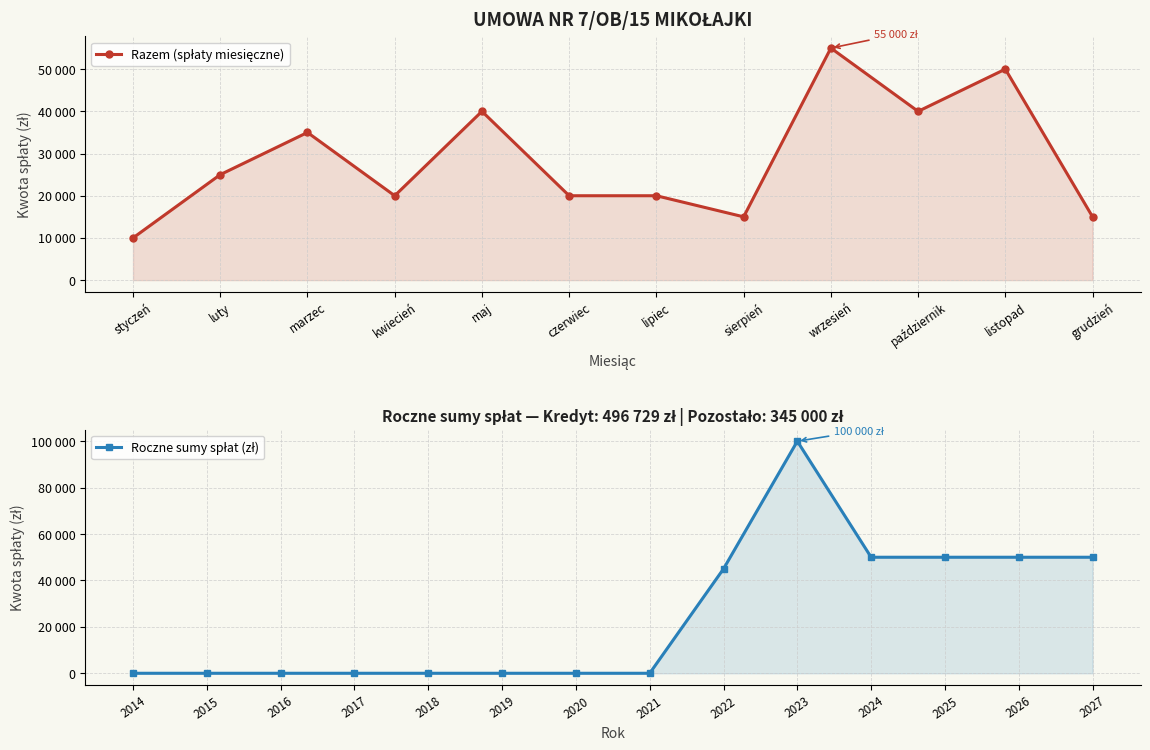

List the labels in order of value, smallest first.

styczeń, sierpień, grudzień, kwiecień, czerwiec, lipiec, luty, marzec, maj, październik, listopad, wrzesień